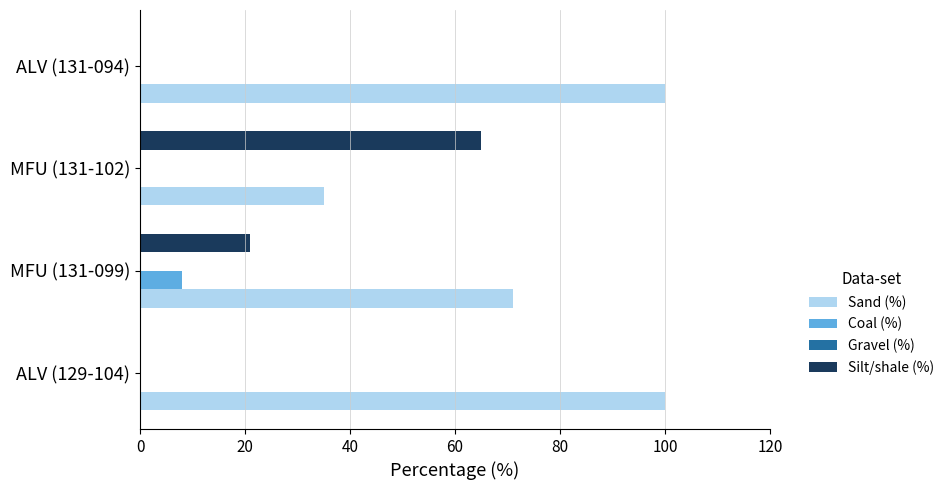

What is the total value across all series at MFU (131-099)?

100